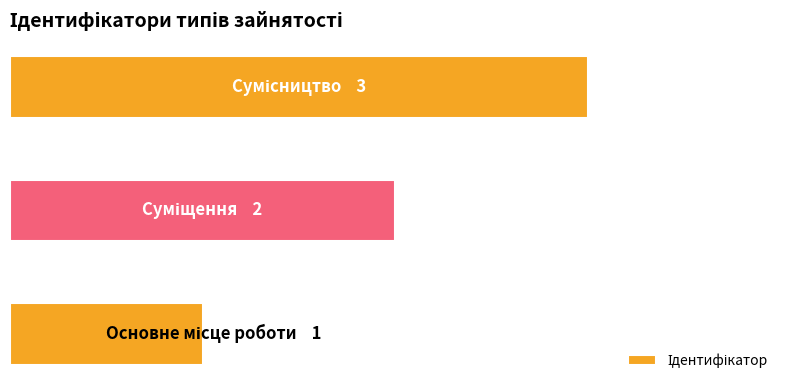

Does the chart contain any negative values?

No